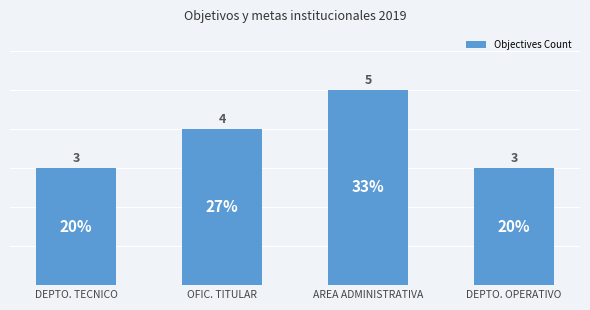

What is the minimum value shown in the chart?

3